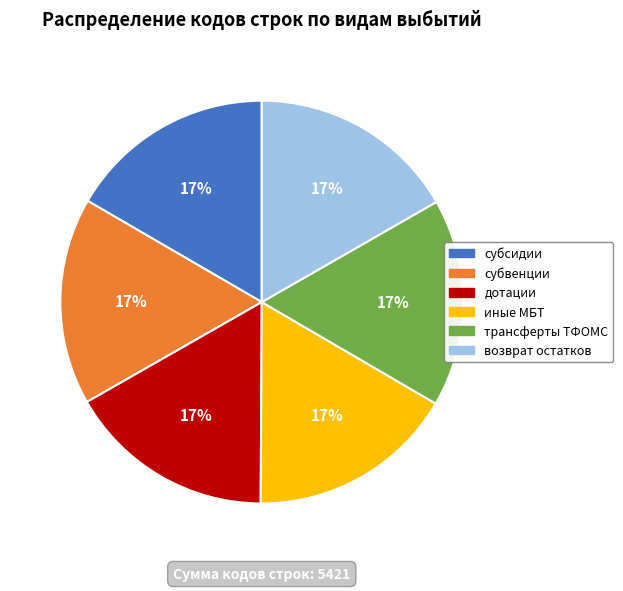

Is there a majority slice in this chart?

No